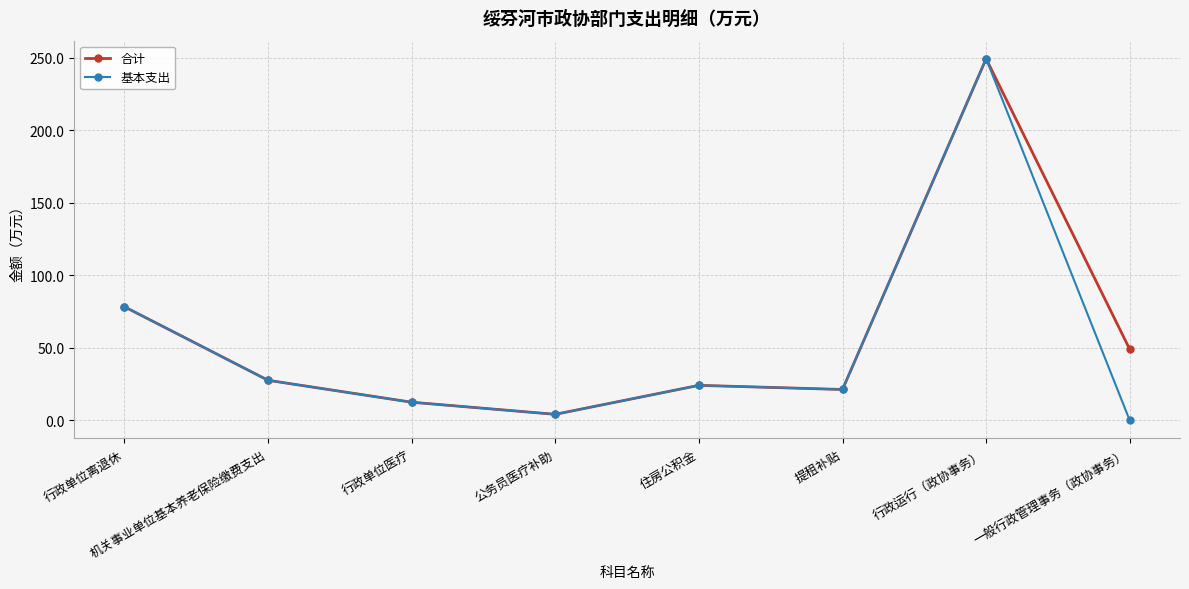

At which category is the sum across all series the highest?

行政运行（政协事务）